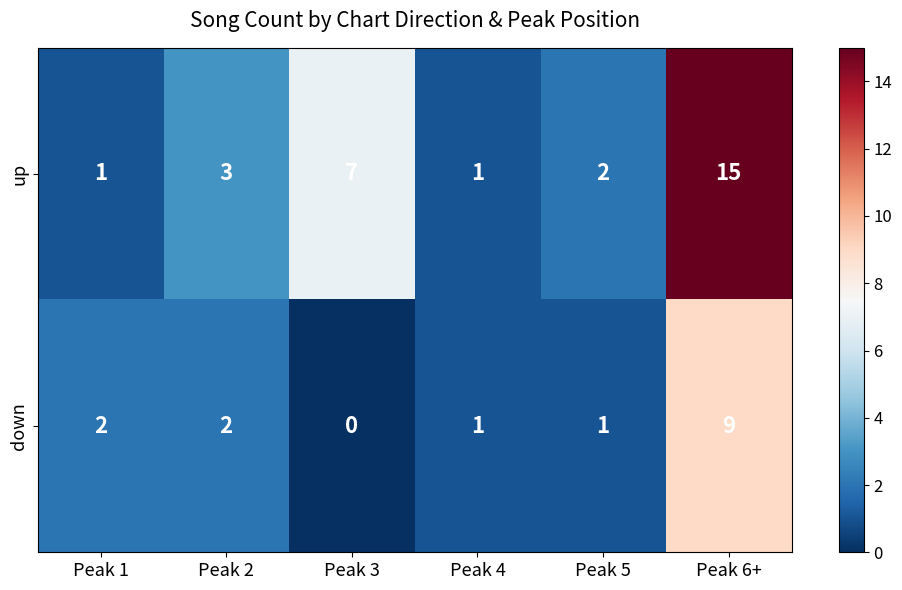

How many values in down are above zero?

5